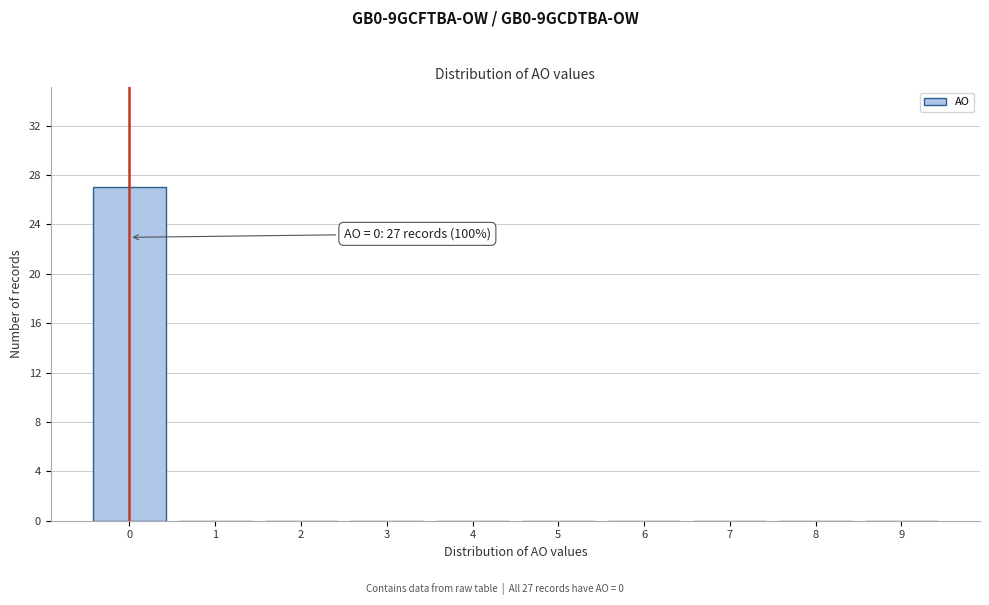

Which range on the x-axis has the tallest bar?

-0.5 to 0.5